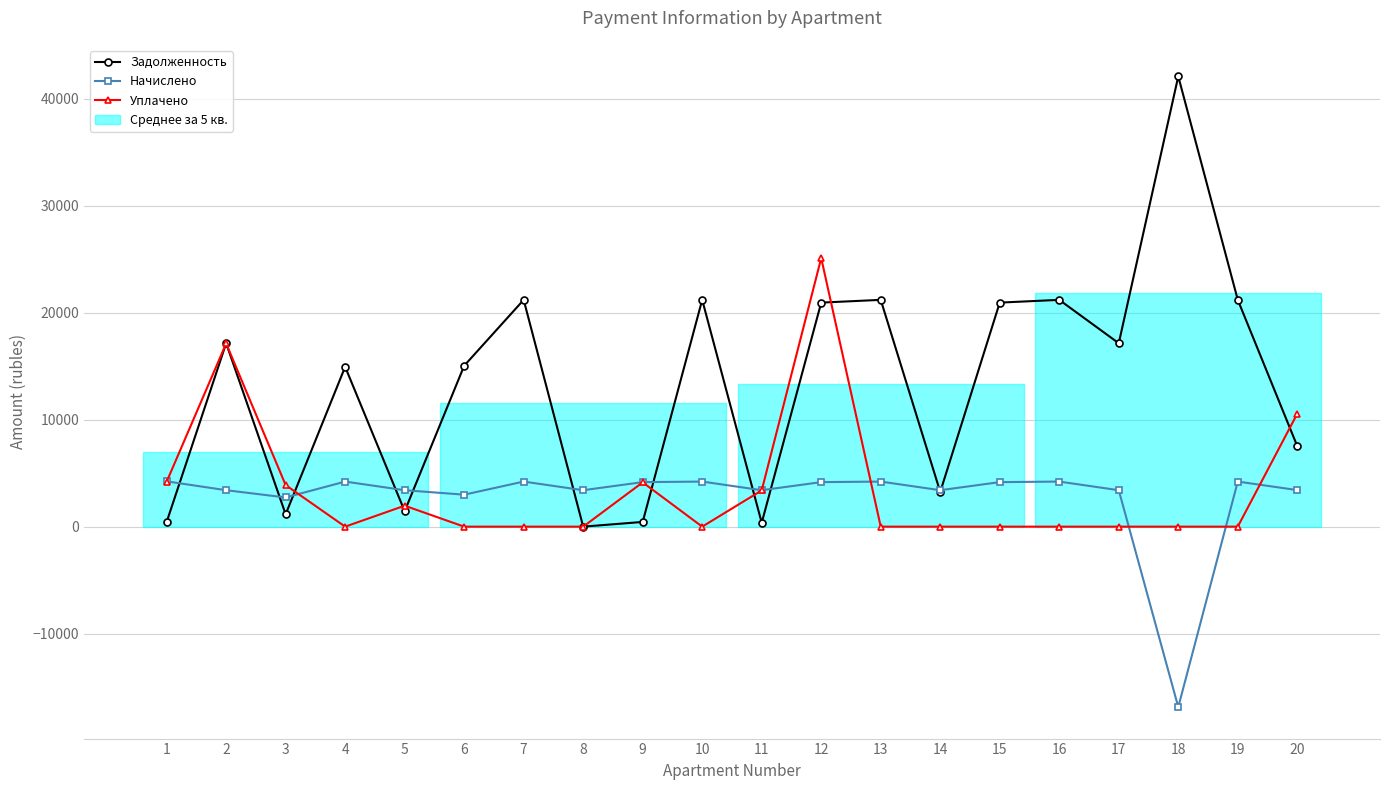

How many values in Начислено are above zero?

19